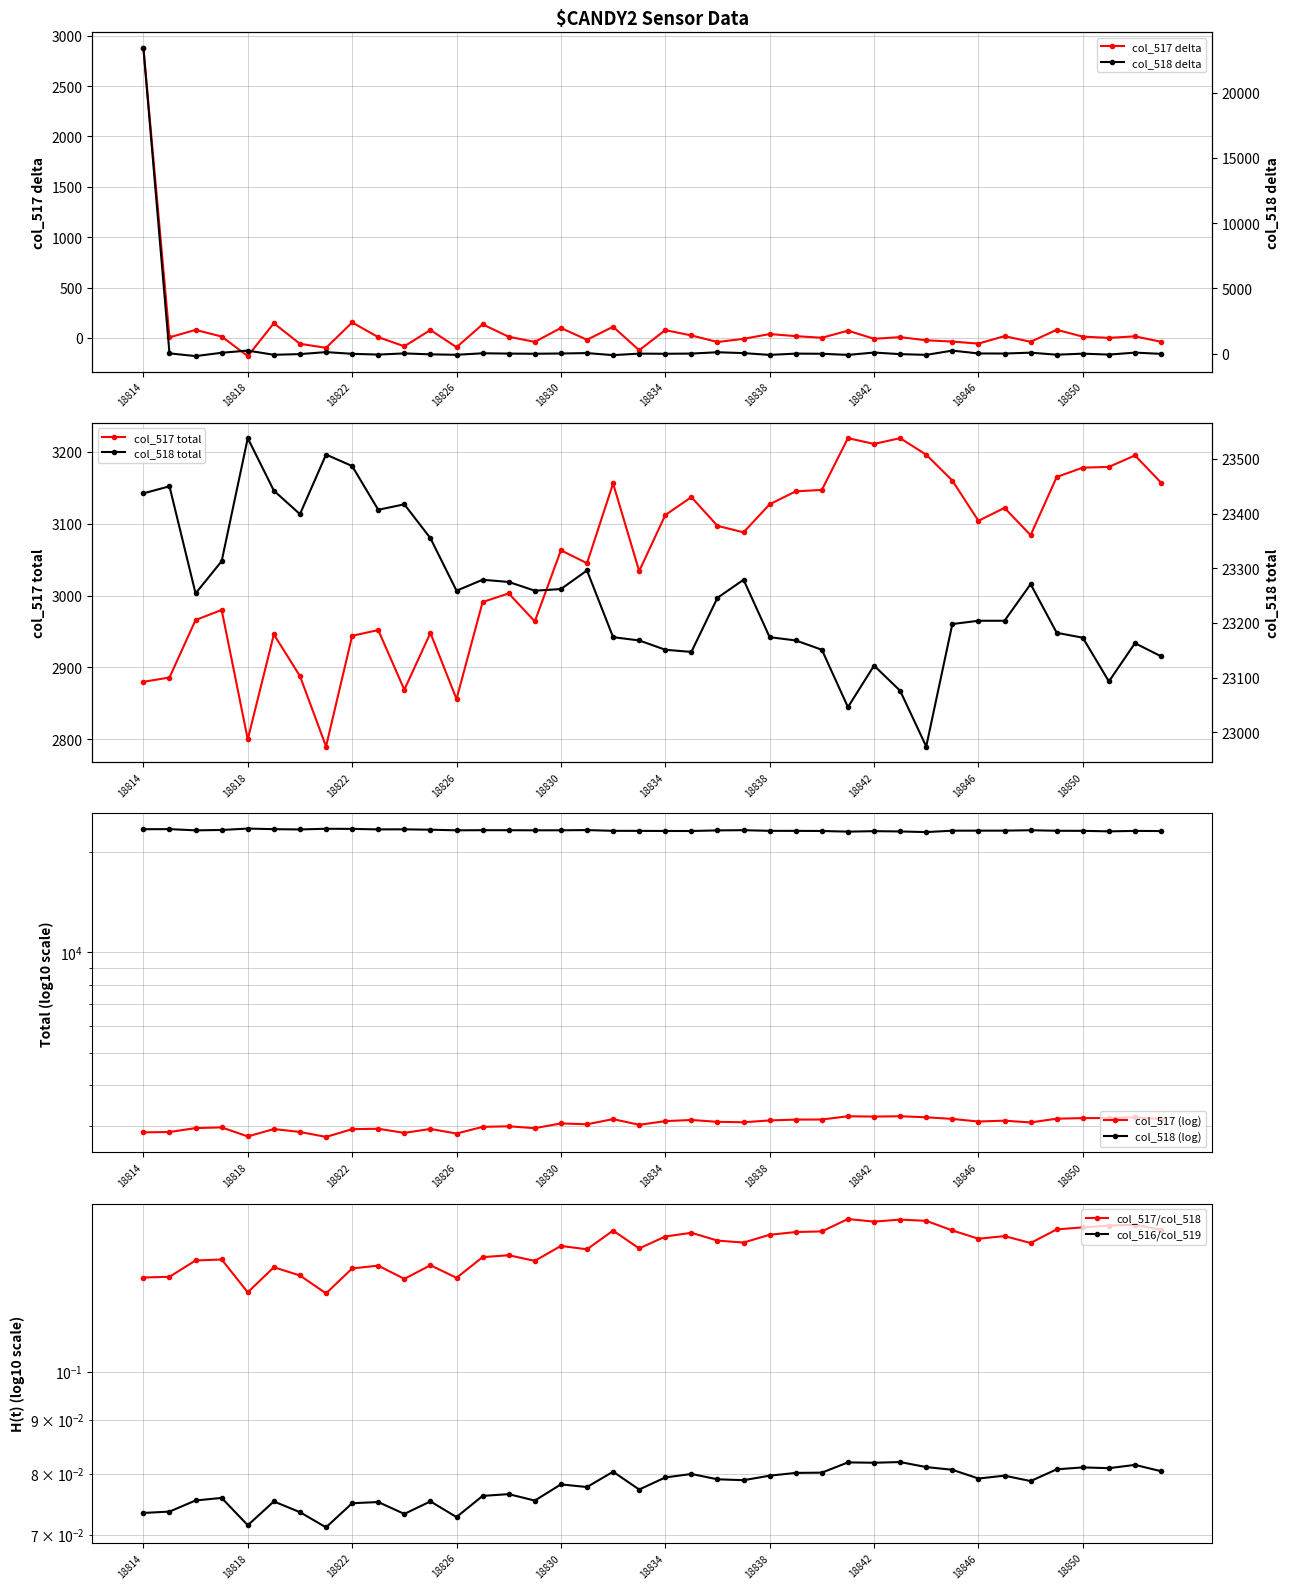

True or false: col_517 total has a value of 2880 at 18814.

True